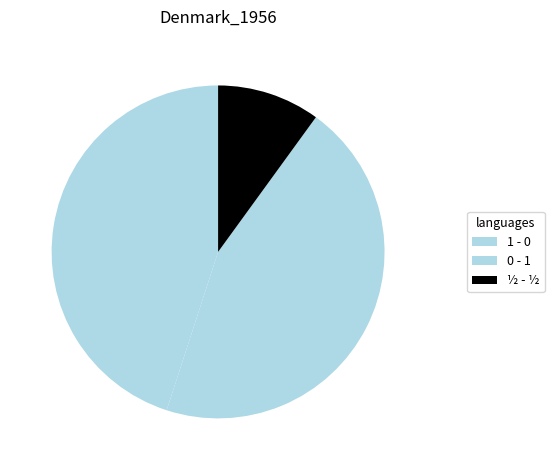

How many slices are in this pie chart?

3